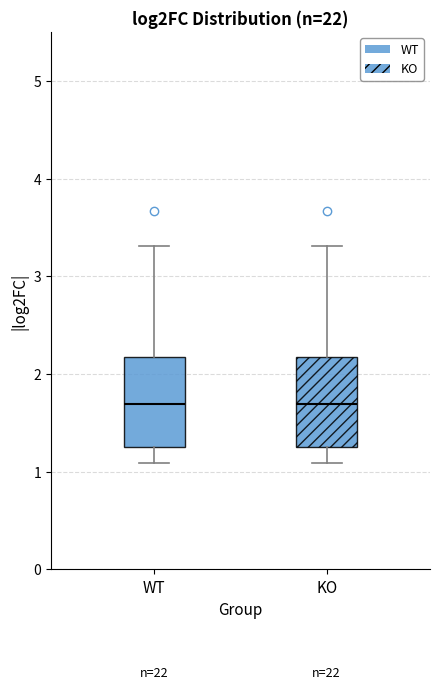

Reading left to right, read every box against the y-axis: the position of its median line, the range the box covers, and the ends of its whiskers. The values are not printed on the chart, so give them approximately, as read against the axis.

WT: median 1.7, box 1.2 to 2.2, whiskers 1.1 to 3.3
KO: median 1.7, box 1.2 to 2.2, whiskers 1.1 to 3.3